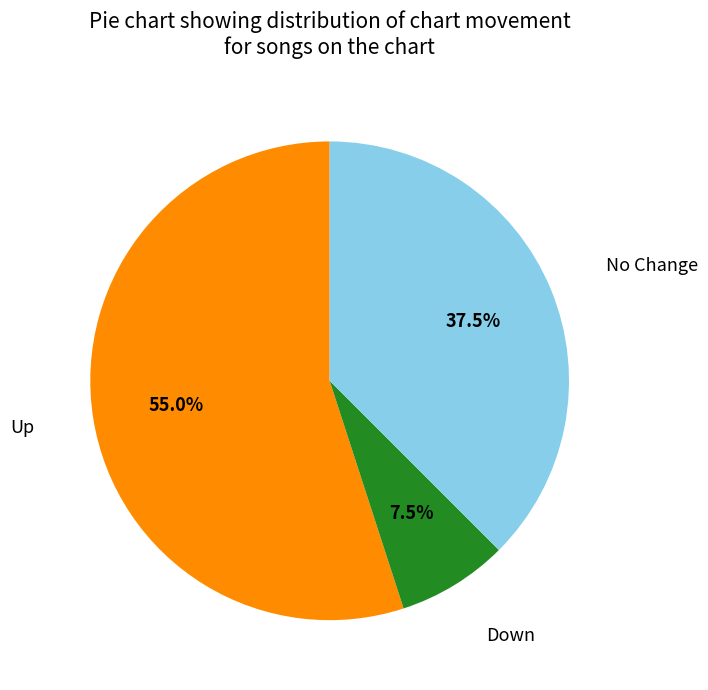

Is there any slice that represents more than half of the pie?

Yes